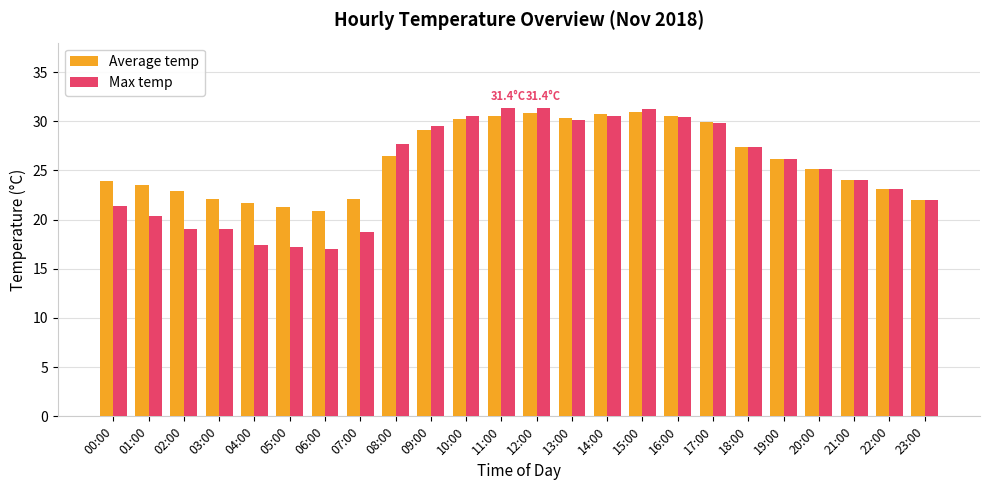

Rank the series by their average value, from lowest to highest.

Max temp, Average temp